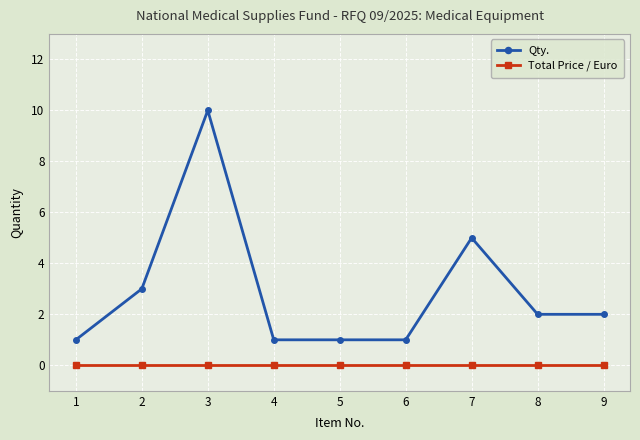

How many series are shown in this chart?

2